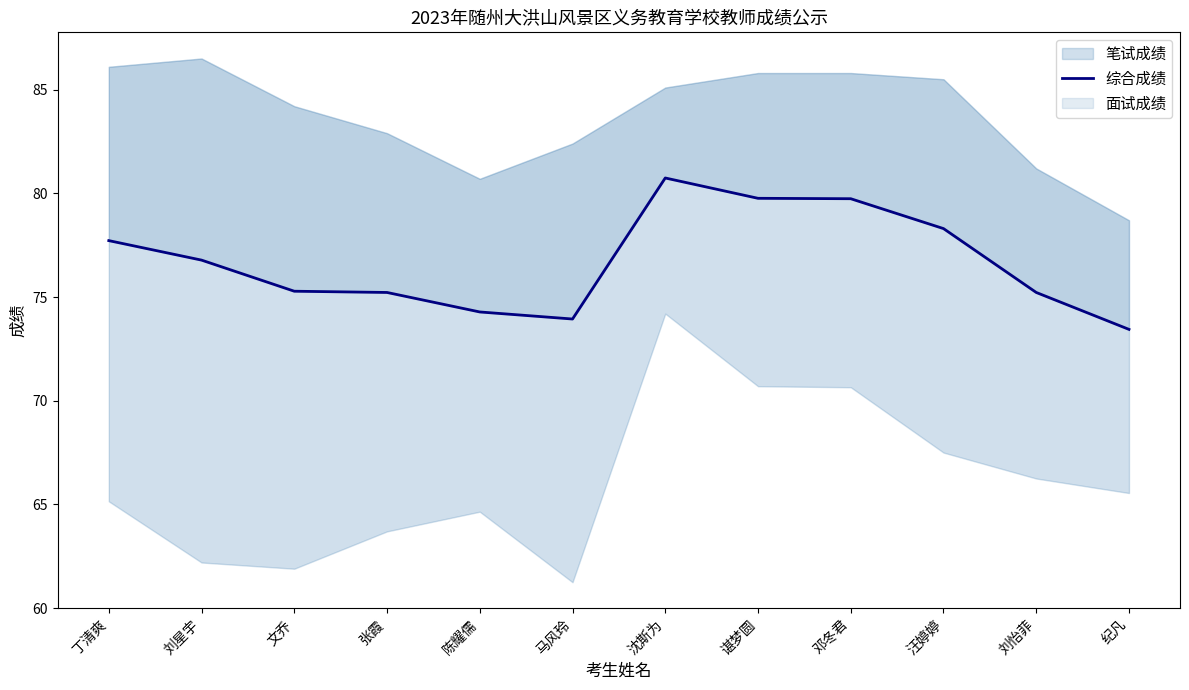

At which label is the value closest to 77?

刘星宇